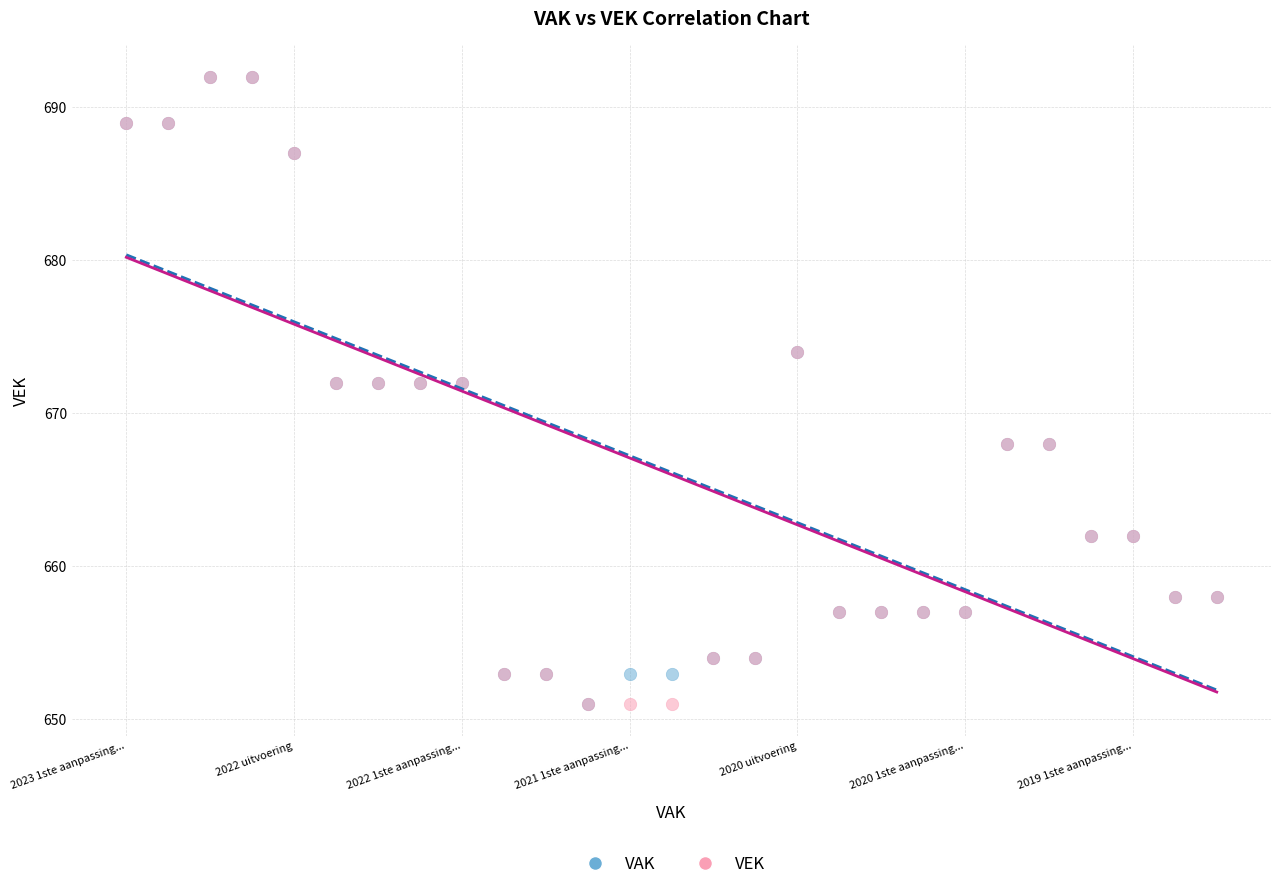

What are all the series names shown in the legend?

VAK, VEK